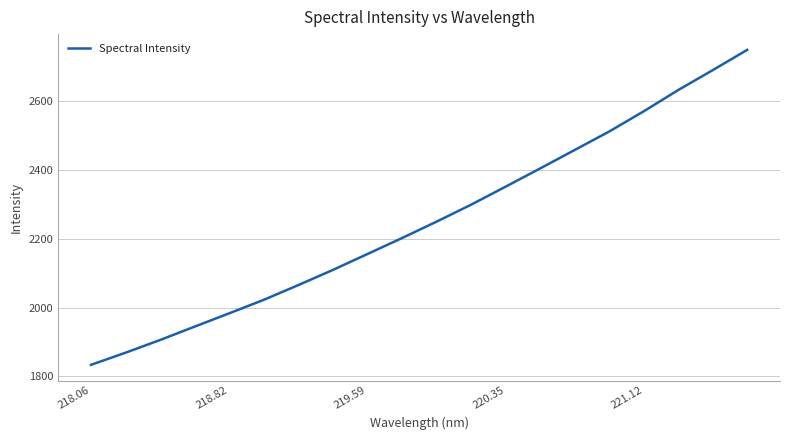

What is the greatest value displayed?

2749.2